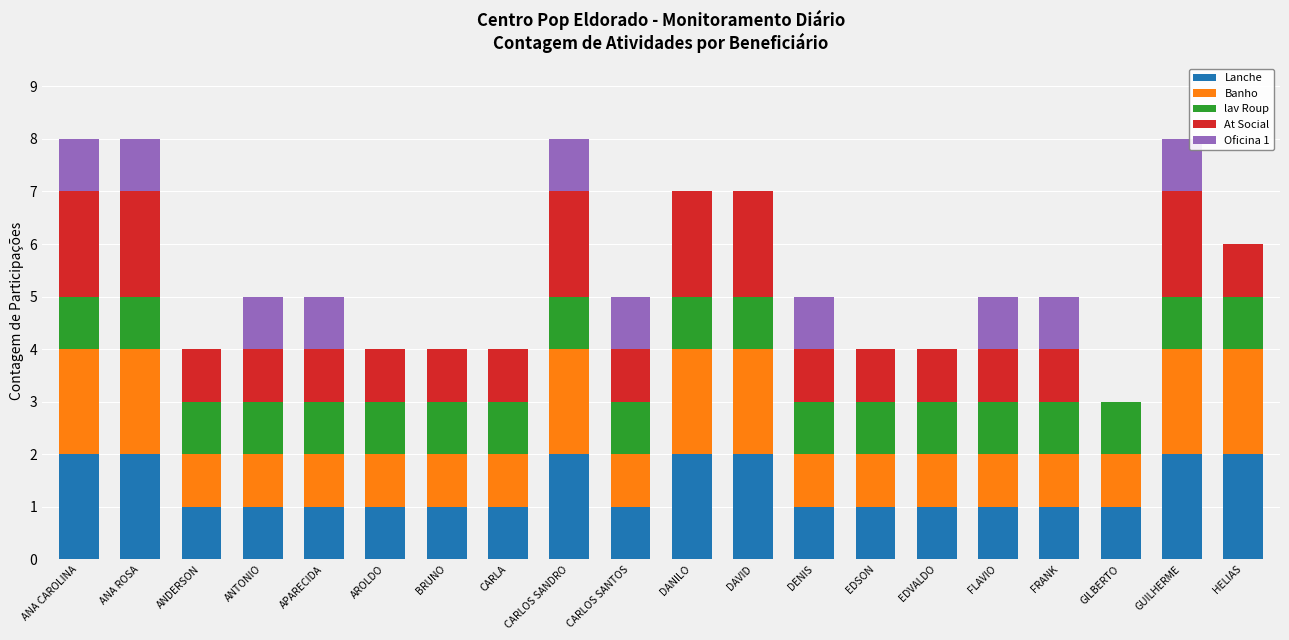

The value of Lanche at GILBERTO is 1. True or false?

True